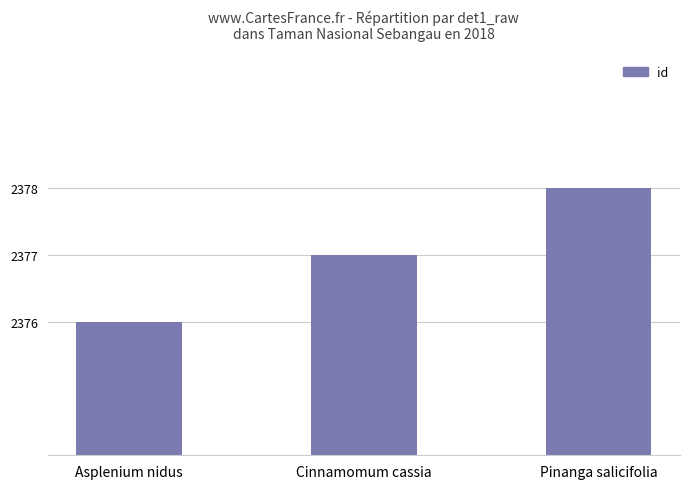

Which label corresponds to the smallest value in the chart?

Asplenium nidus